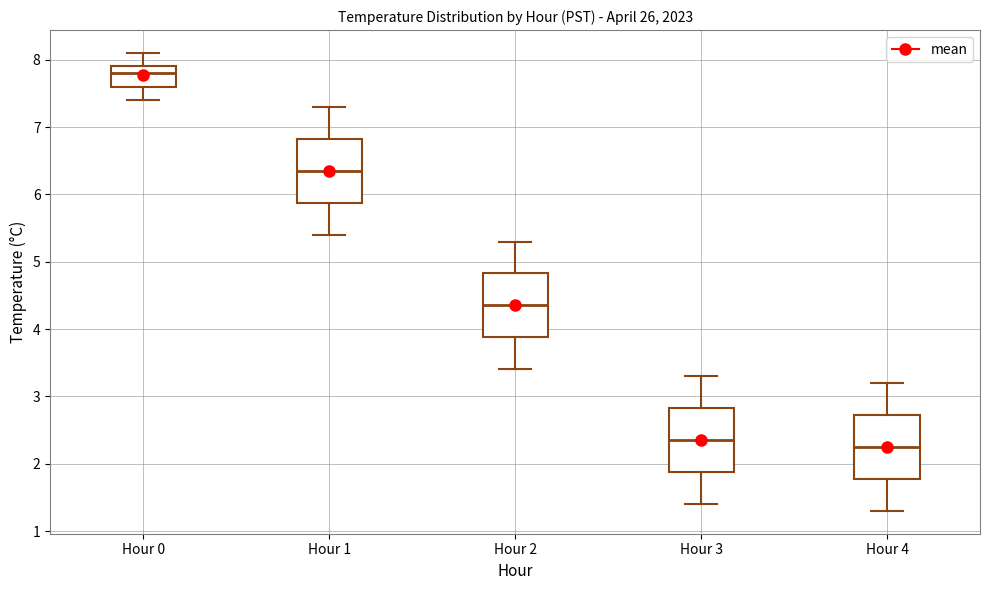

Which box's median line is the highest?

Hour 0